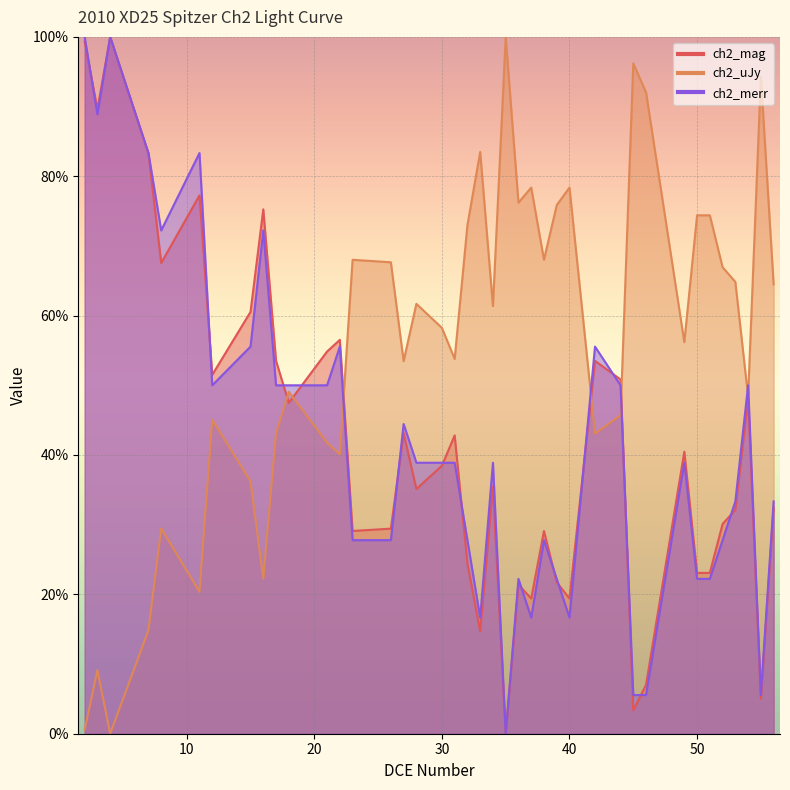

Which series has the largest total across all categories?

ch2_uJy